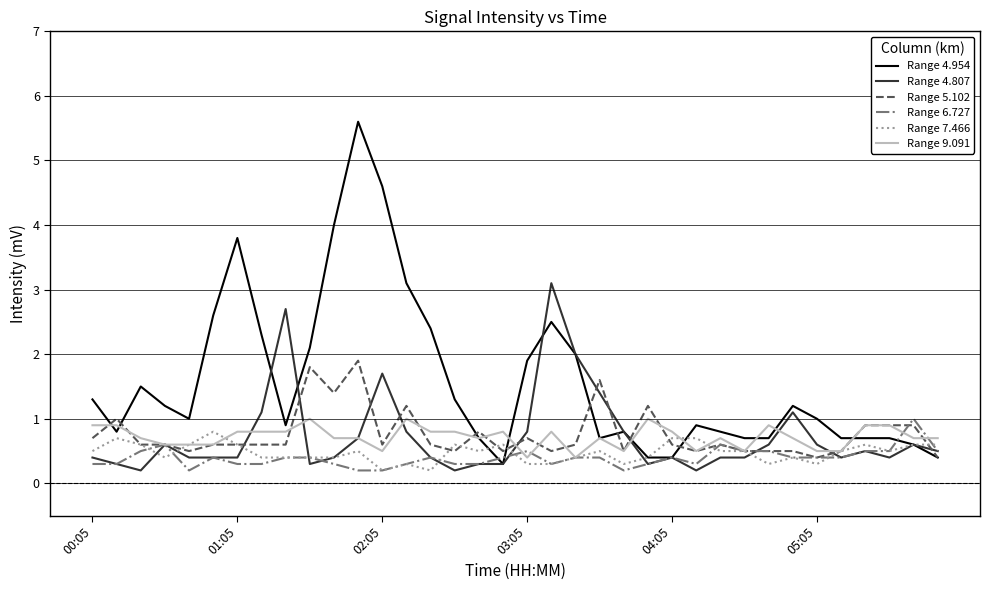

What is the maximum value for Range 7.466?

0.8